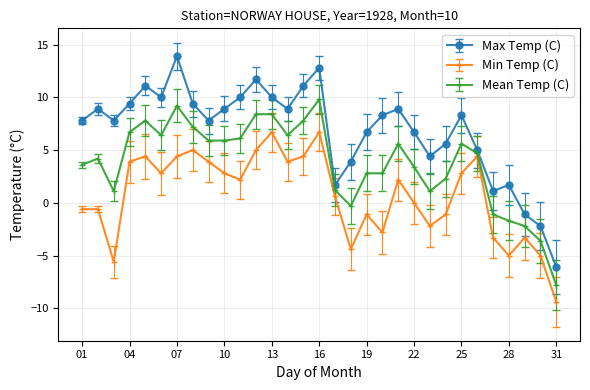

Which series has the largest total across all categories?

Max Temp (C)